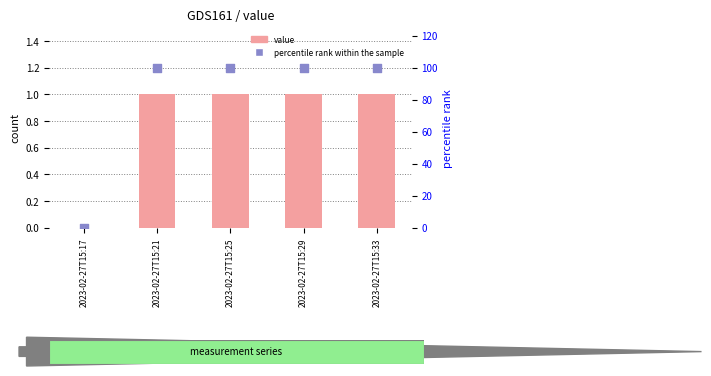

Which series has the widest spread of Y values?

percentile rank within the sample